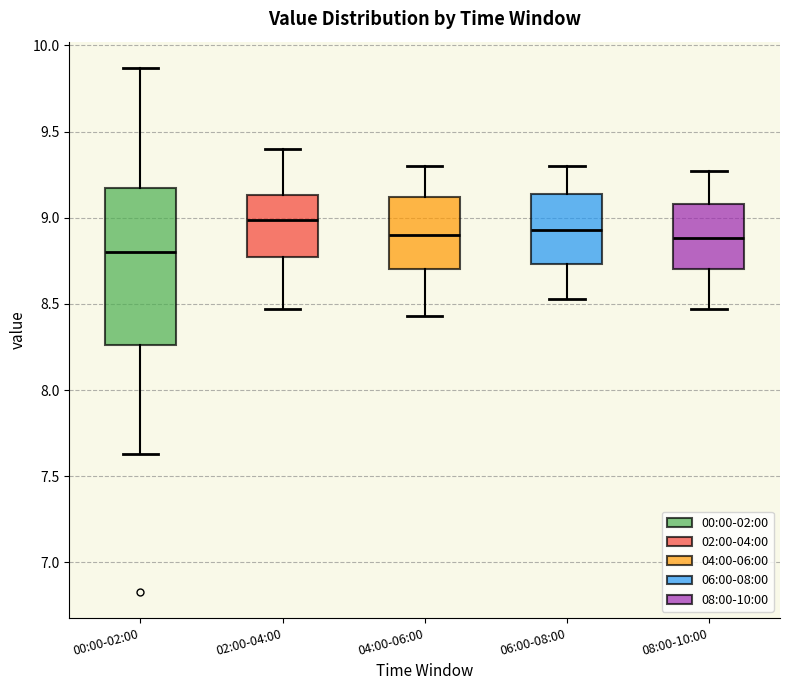

Which box has the highest median line?

02:00-04:00